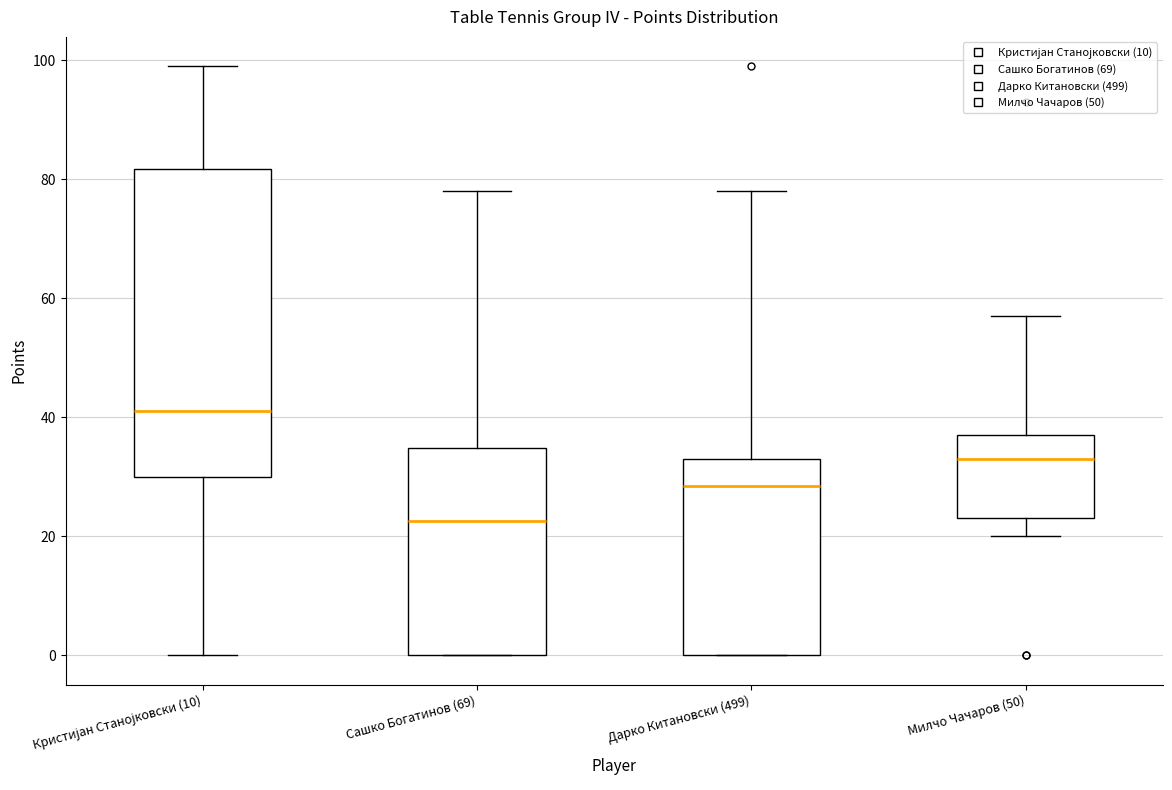

Reading left to right, transcribe this box plot: for each box, give where its median line is, the range the box spans, and where its two whiskers end, as read against the y-axis. The values are not printed on the chart, so give them approximately, as read against the axis.

Кристијан Станојковски (10): median 42, box 30 to 82, whiskers 0 to 100
Сашко Богатинов (69): median 22, box 0 to 34, whiskers 0 to 78
Дарко Китановски (499): median 28, box 0 to 34, whiskers 0 to 78
Милчо Чачаров (50): median 34, box 24 to 38, whiskers 20 to 58